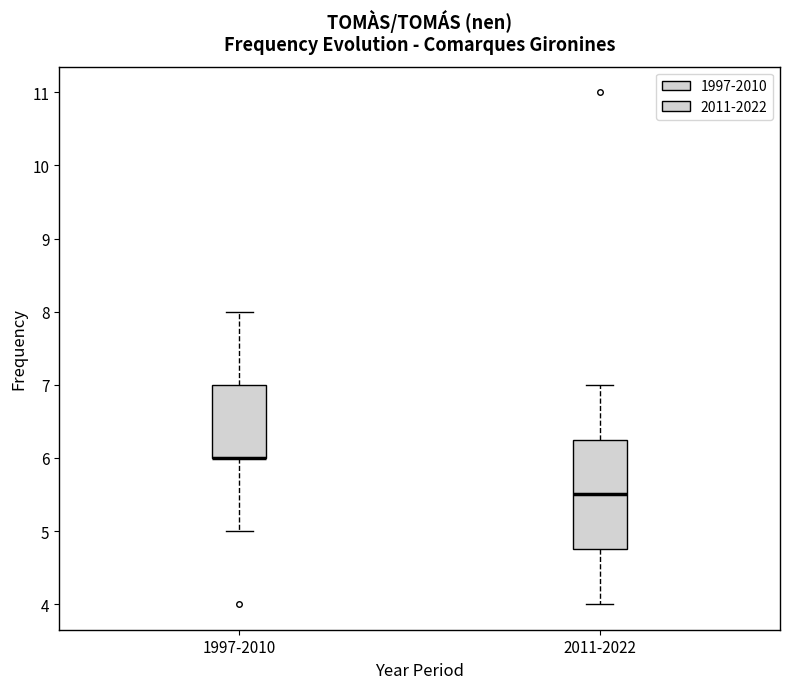

Which box is the tallest, from its lower edge to its upper edge?

2011-2022